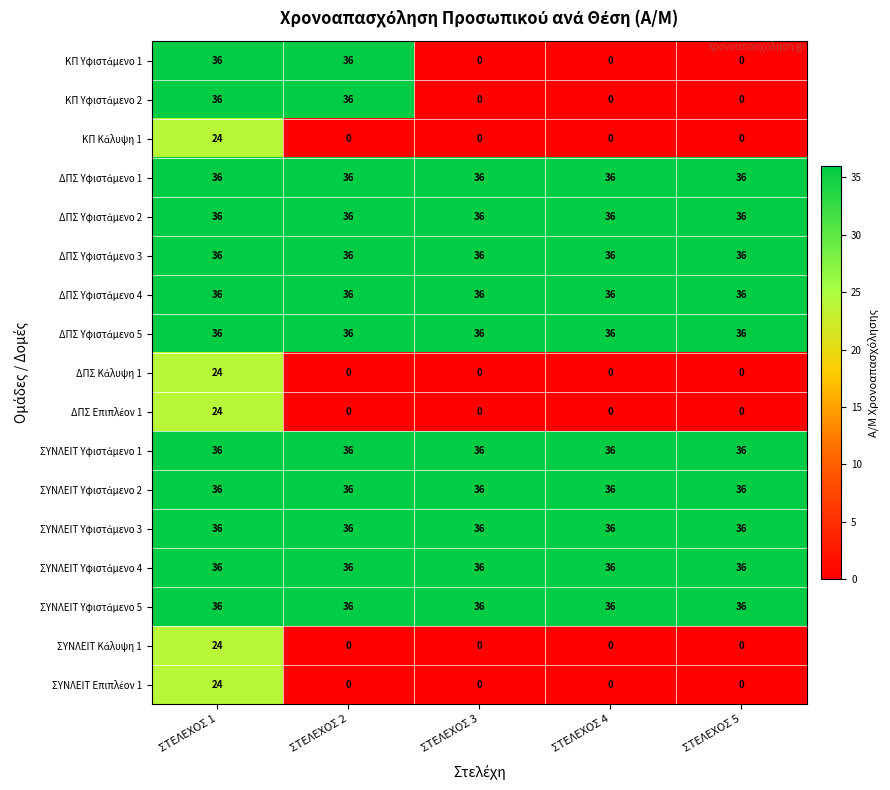

At which category is the sum across all series the highest?

ΣΤΕΛΕΧΟΣ 1